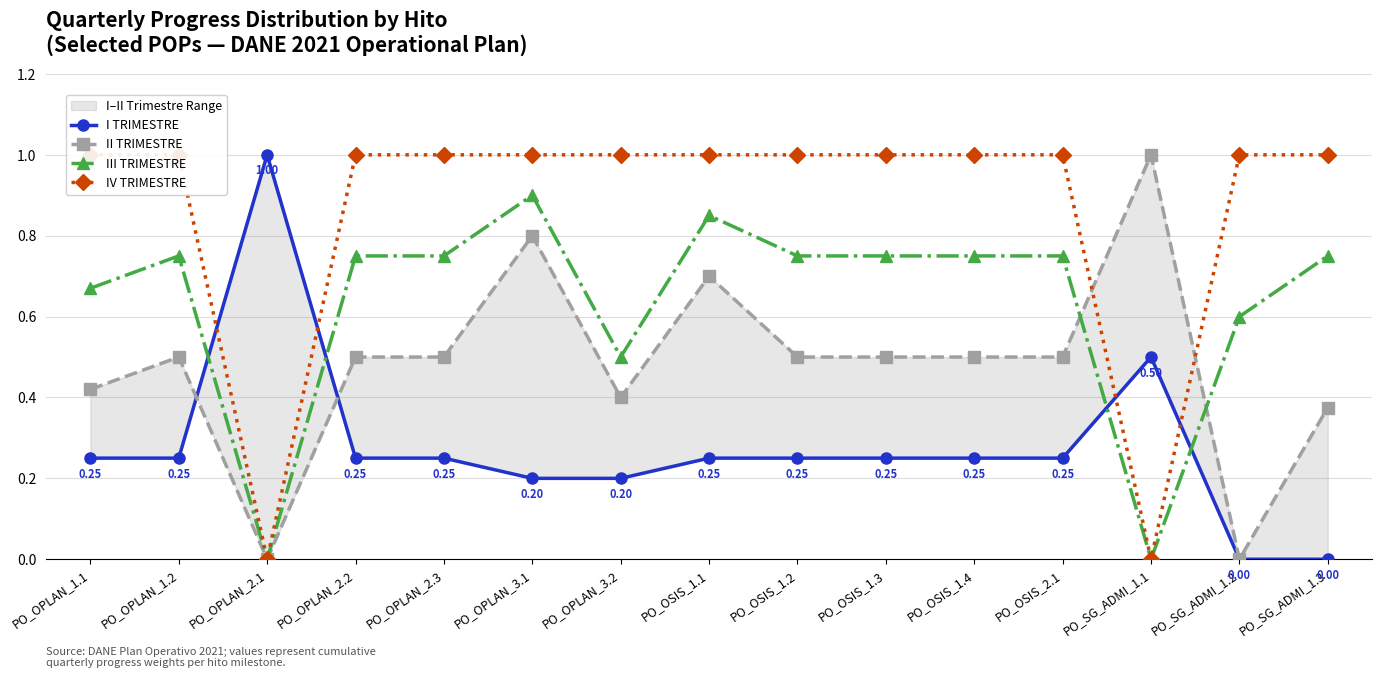

The IV TRIMESTRE series shows 1.3 at PO_OSIS_2.1. True or false?

False